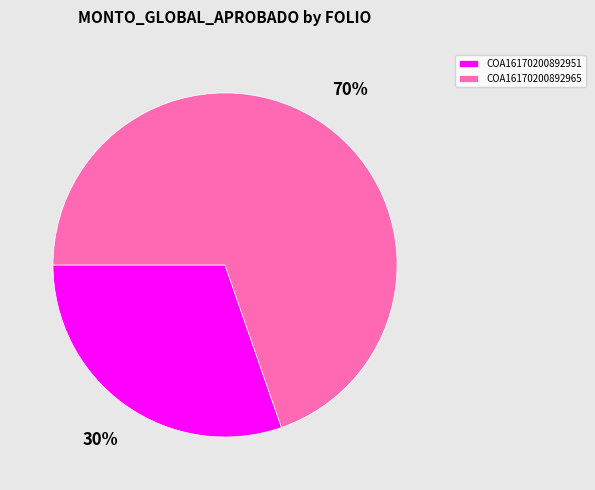

How many slices are in this pie chart?

2